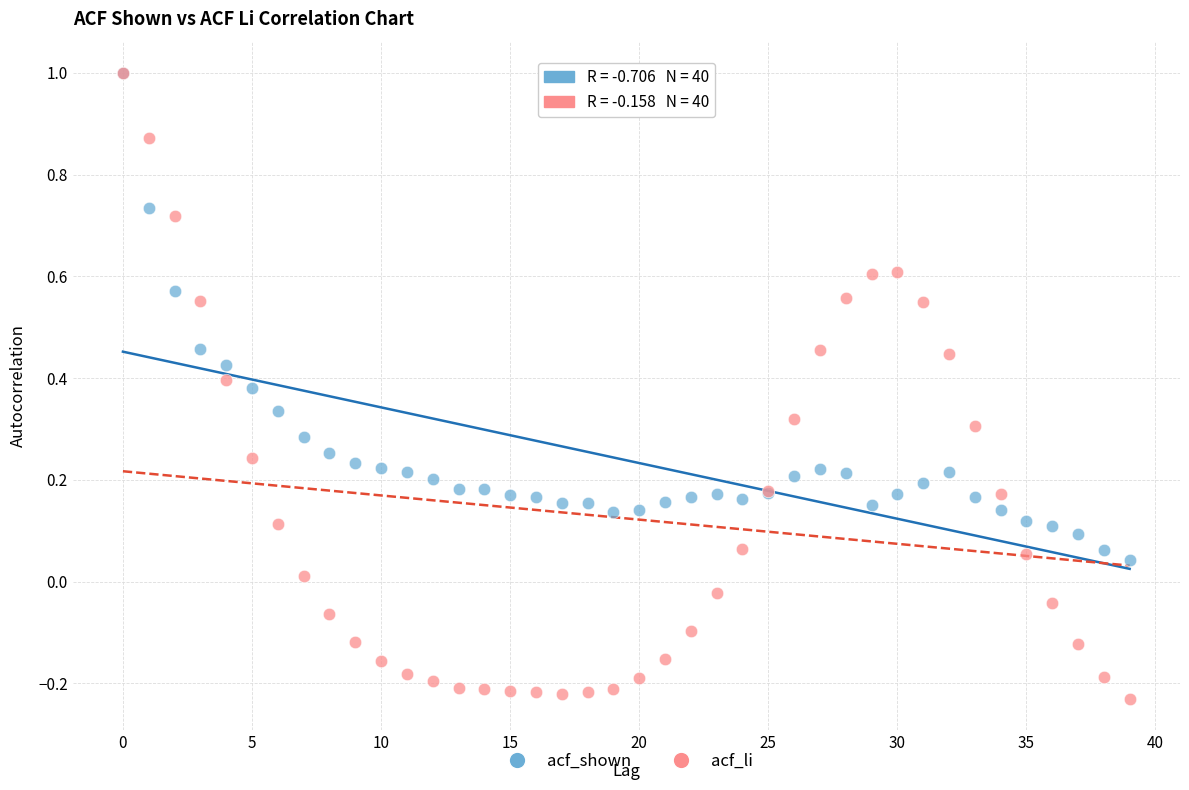

Which series has the largest Y range (max minus min)?

acf_li